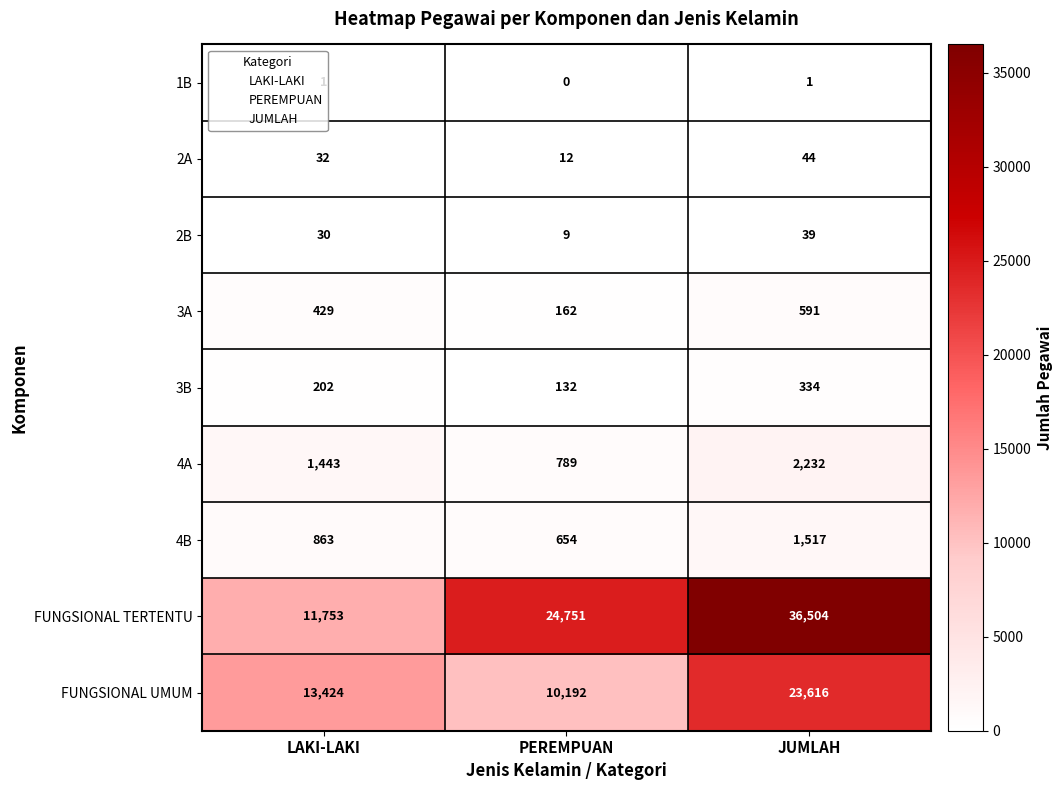

At which category is the sum across all series the highest?

JUMLAH